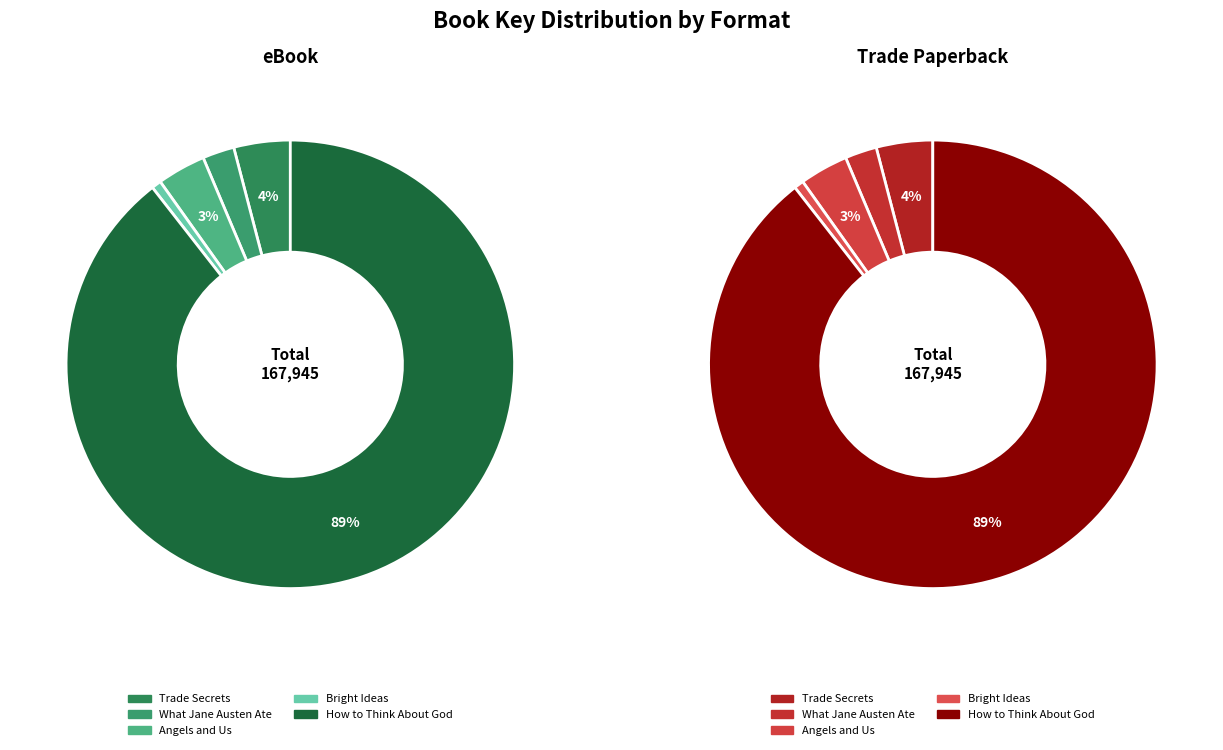

To the nearest percent, what portion does Bright Ideas represent?

1%